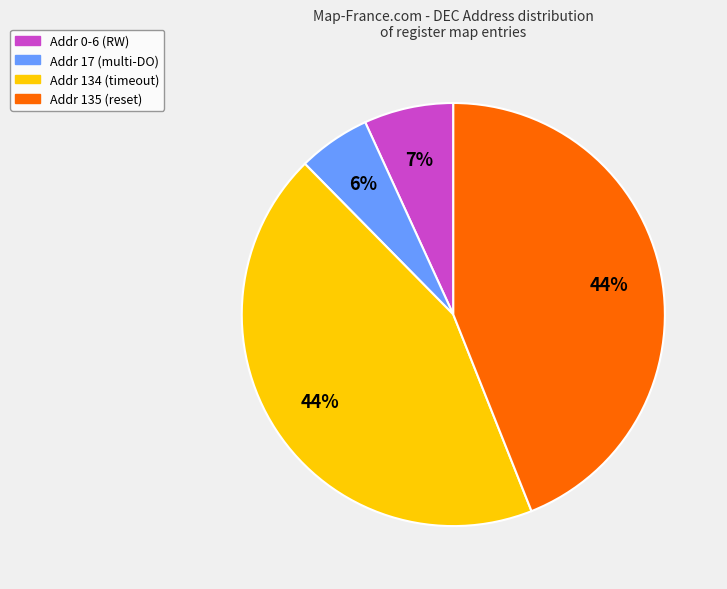

To the nearest percent, what is the difference between the Addr 134 (timeout) and Addr 17 (multi-DO) slice percentages?

38%